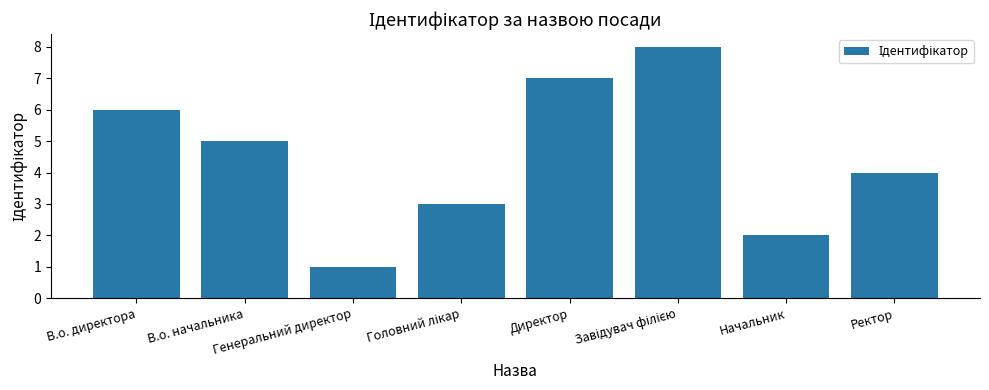

What is the maximum value shown in the chart?

8